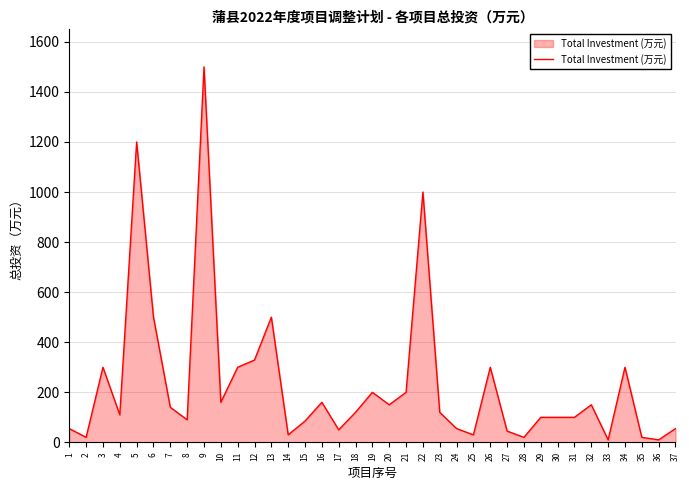

Which category has the highest value across all series?

9